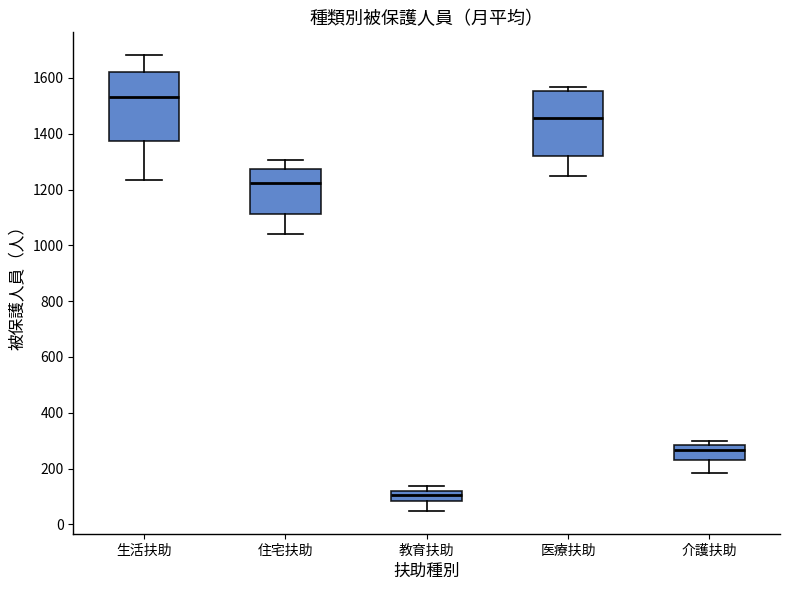

Which box has the lowest median line?

教育扶助